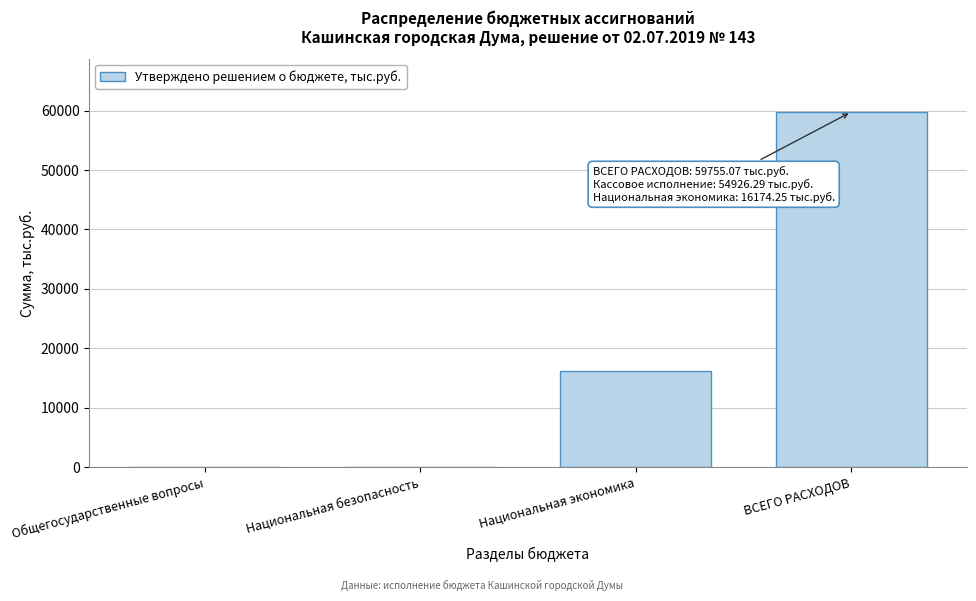

Which has a higher value, Национальная экономика or Национальная безопасность?

Национальная экономика